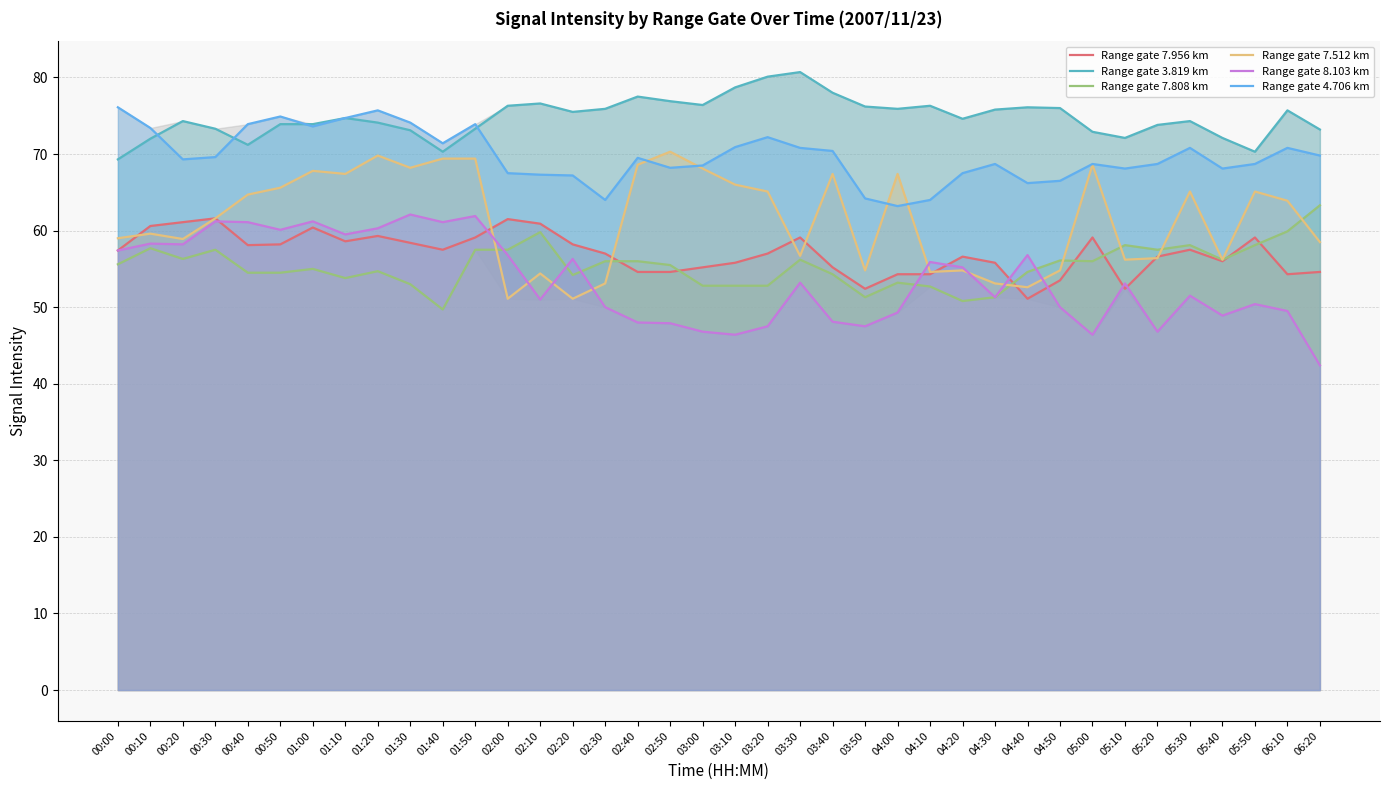

Which series has the largest range (max minus min)?

Range gate 8.103 km